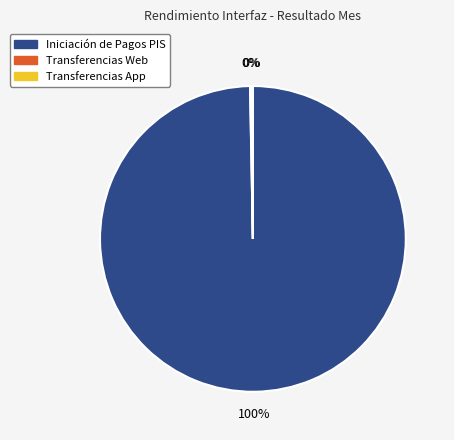

Which category has the biggest portion of the pie?

Iniciación de Pagos PIS